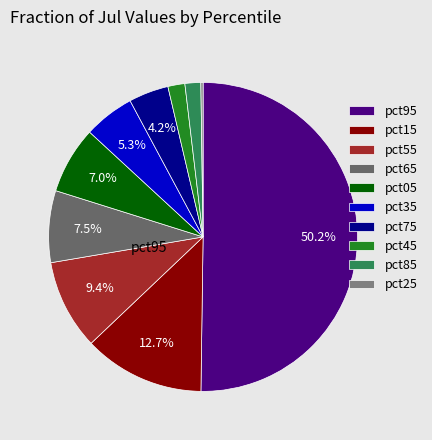

Which category accounts for the majority?

pct95